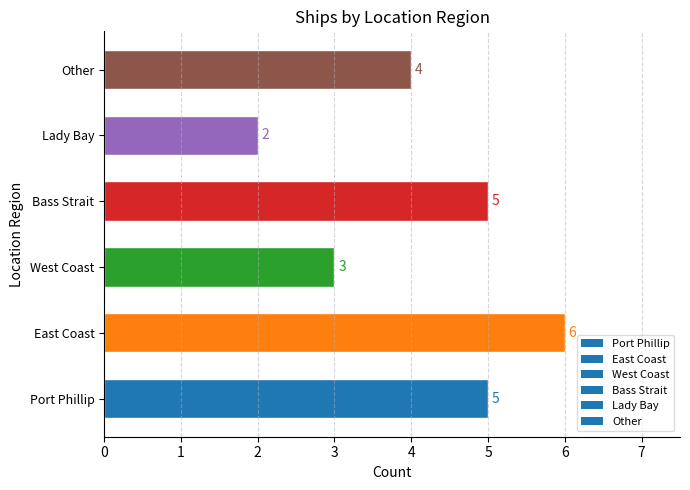

Approximately how many times larger is the value at East Coast compared to Port Phillip?

1.2